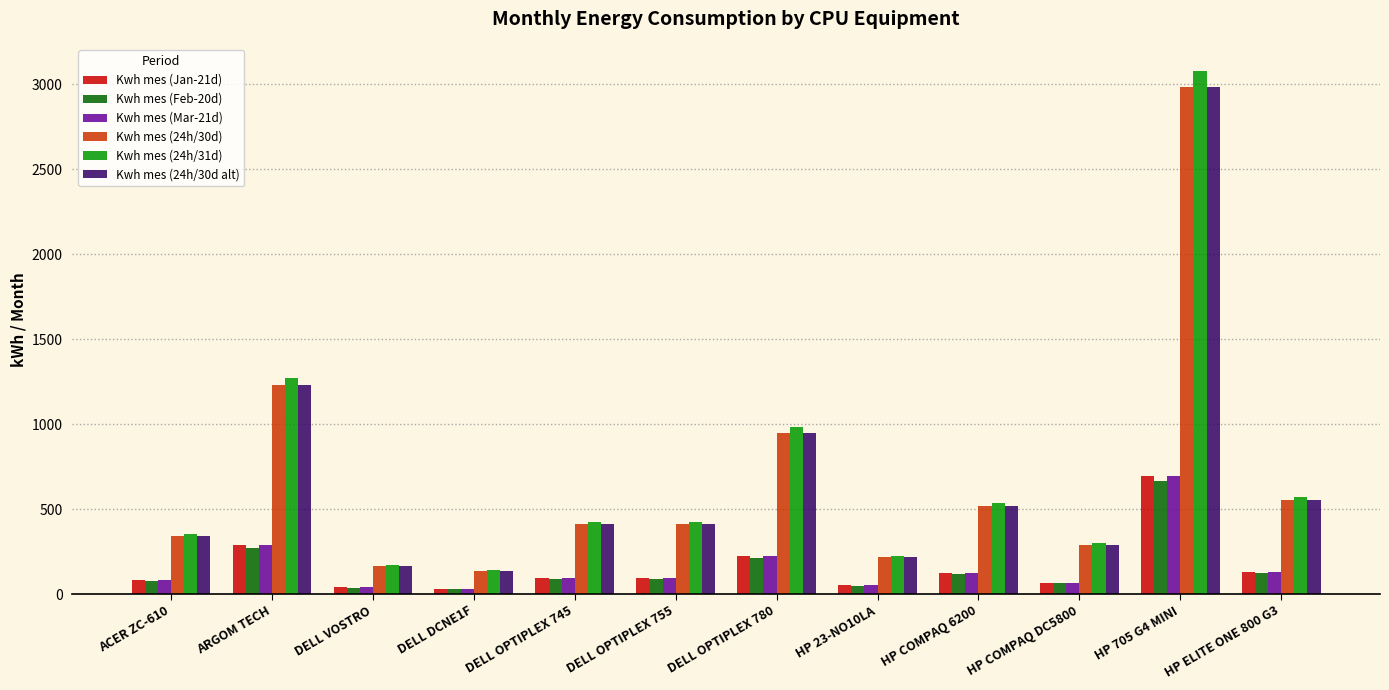

True or false: Kwh mes (24h/30d alt) has a value of 342.0 at ACER ZC-610.

True